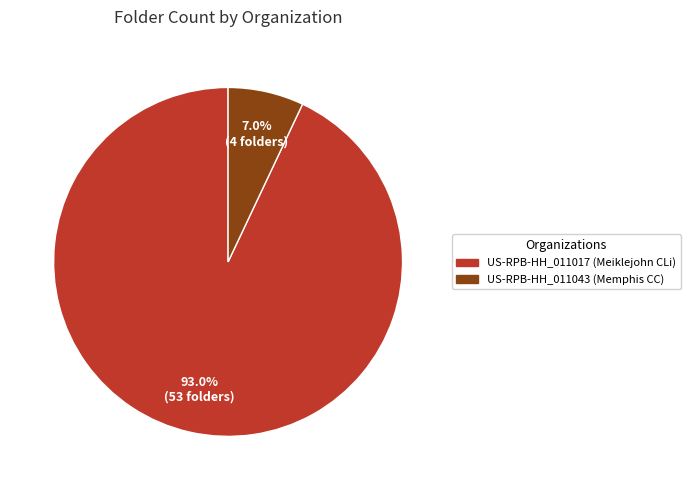

Rank the categories by value from lowest to highest.

US-RPB-HH_011043 (Memphis CC), US-RPB-HH_011017 (Meiklejohn CLi)